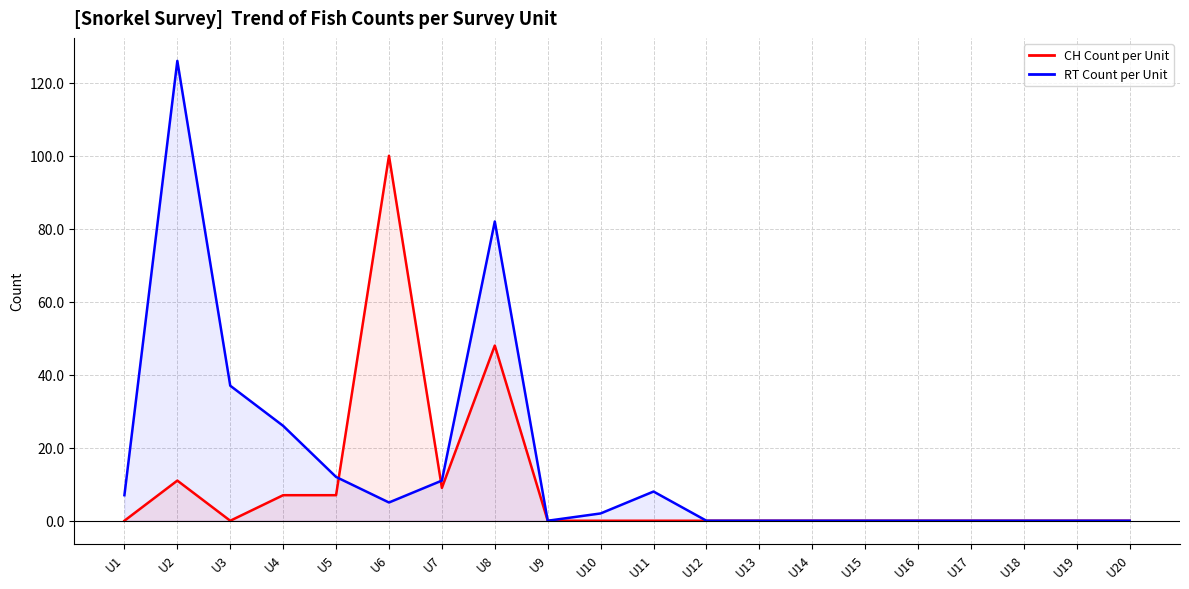

True or false: RT Count per Unit has more than 0 interior local peaks.

True